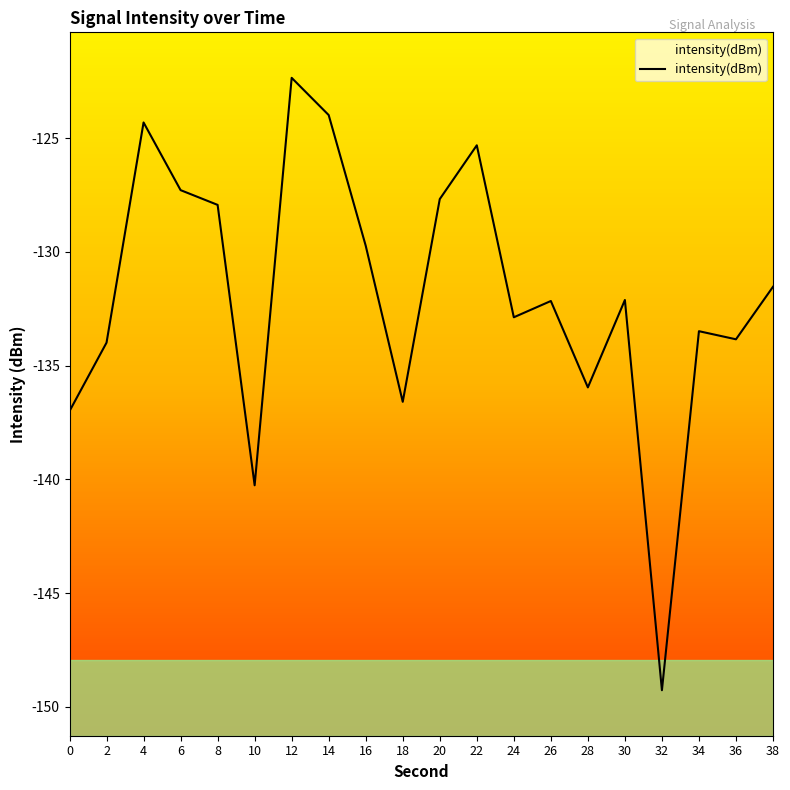

Rank the categories by value from lowest to highest.

32, 10, 0, 18, 28, 2, 36, 34, 24, 26, 30, 38, 16, 8, 20, 6, 22, 4, 14, 12